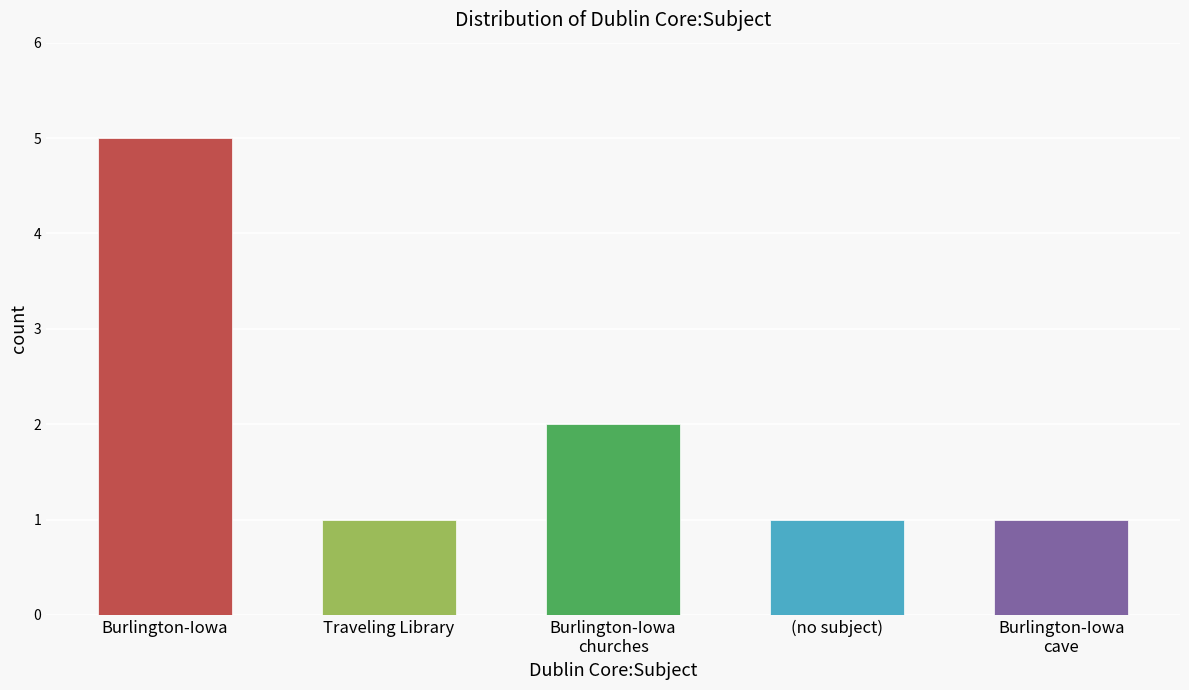

What is the sum of all values?

10